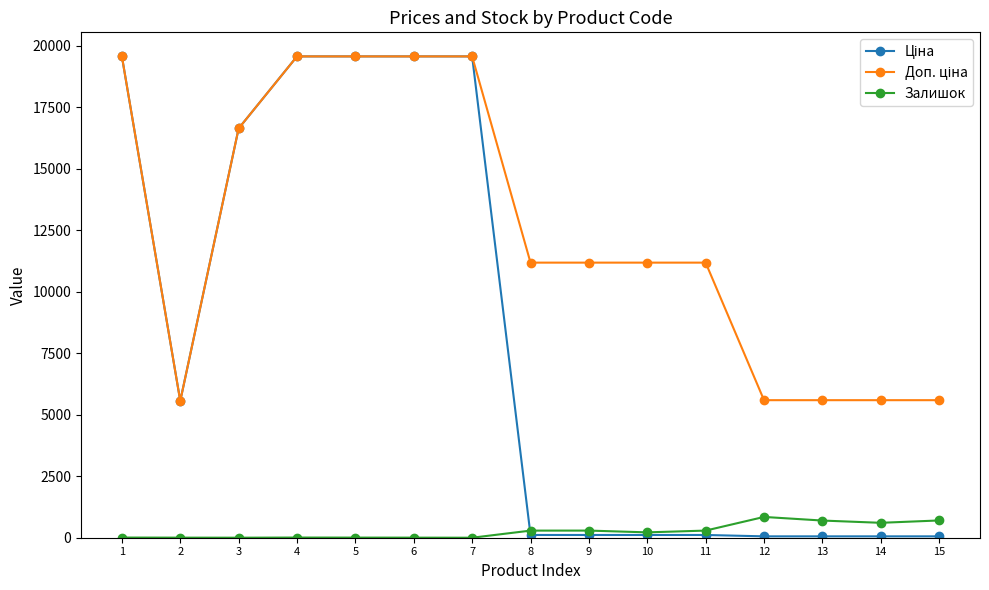

What is the difference between the maximum and second lowest values in the Залишок series?

844.0